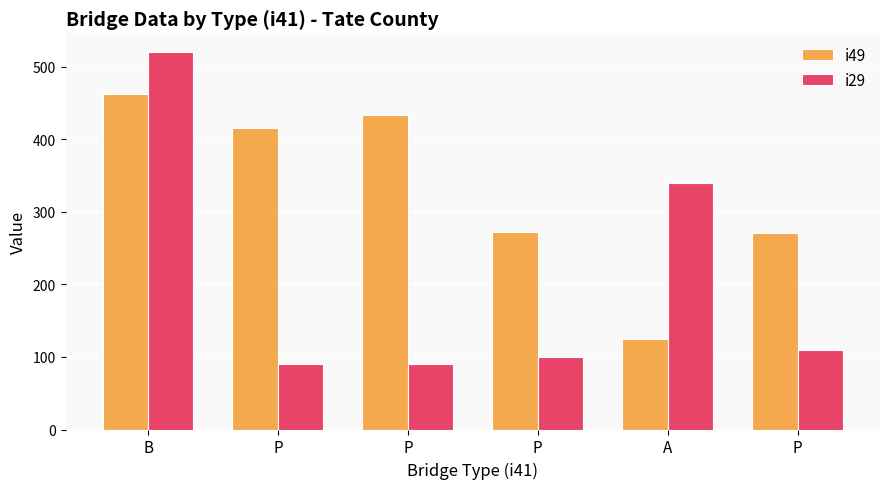

What are all the series names shown in the legend?

i49, i29